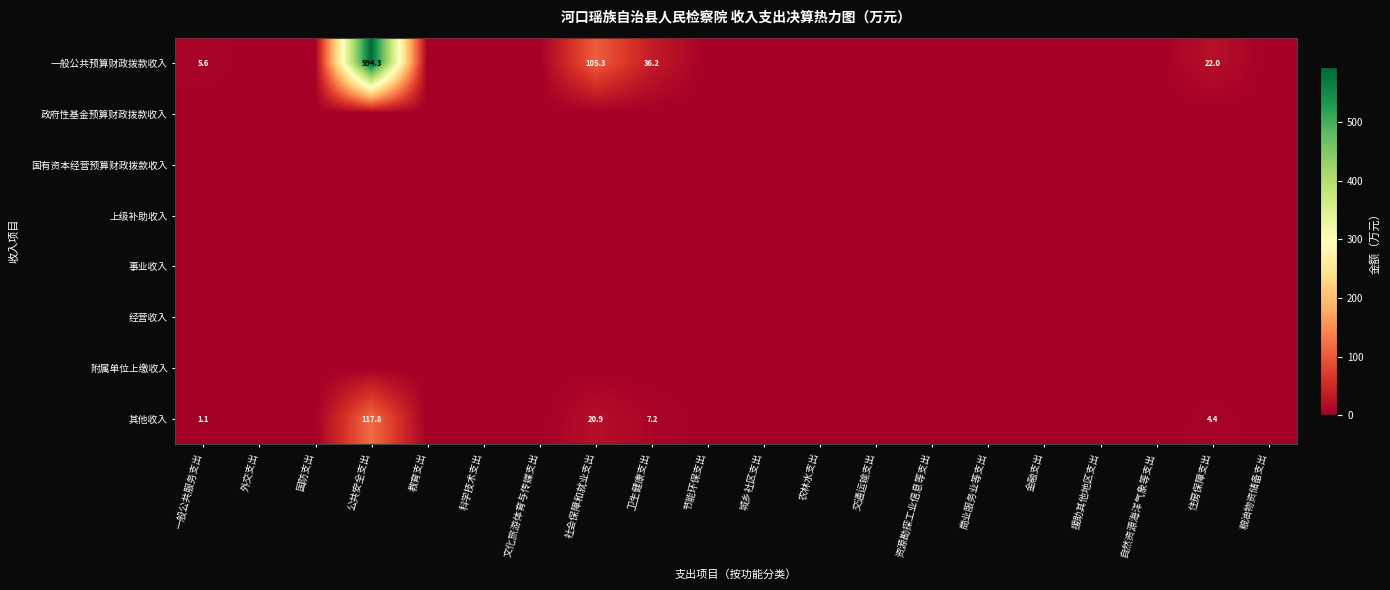

At which category is the sum across all series the highest?

公共安全支出